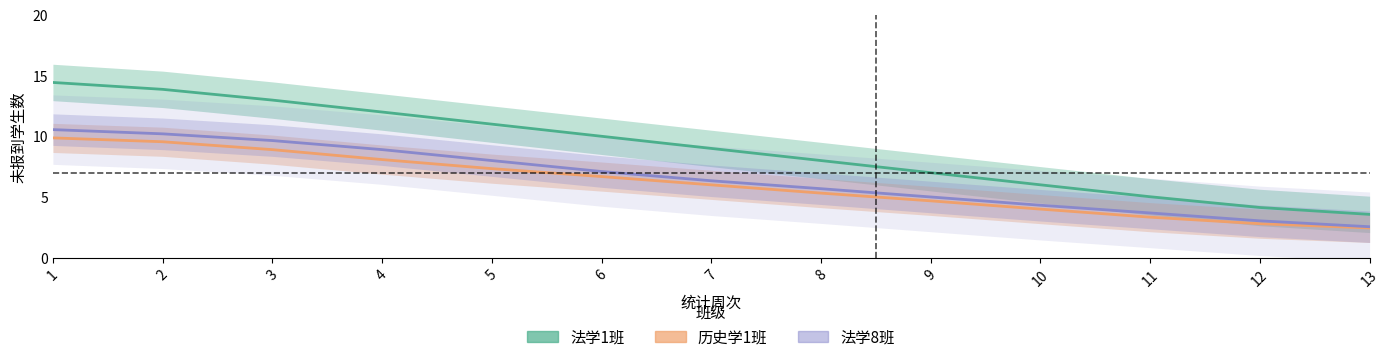

At which label does 历史学1班 first exceed 6?

1